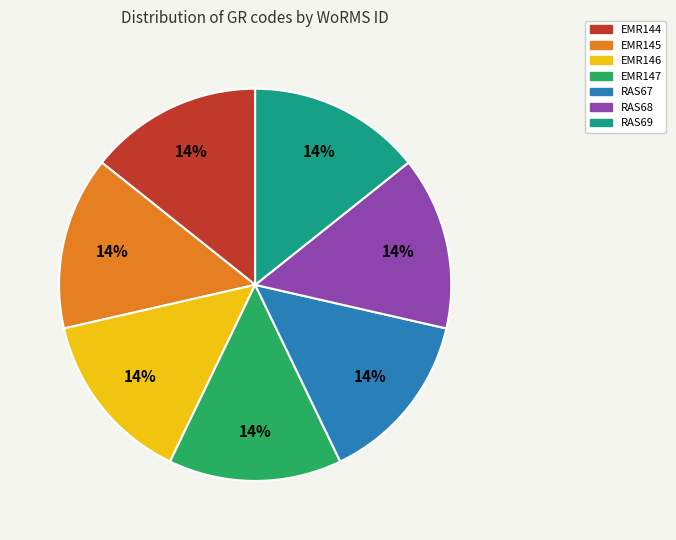

To the nearest percent, what is the average slice percentage?

14%